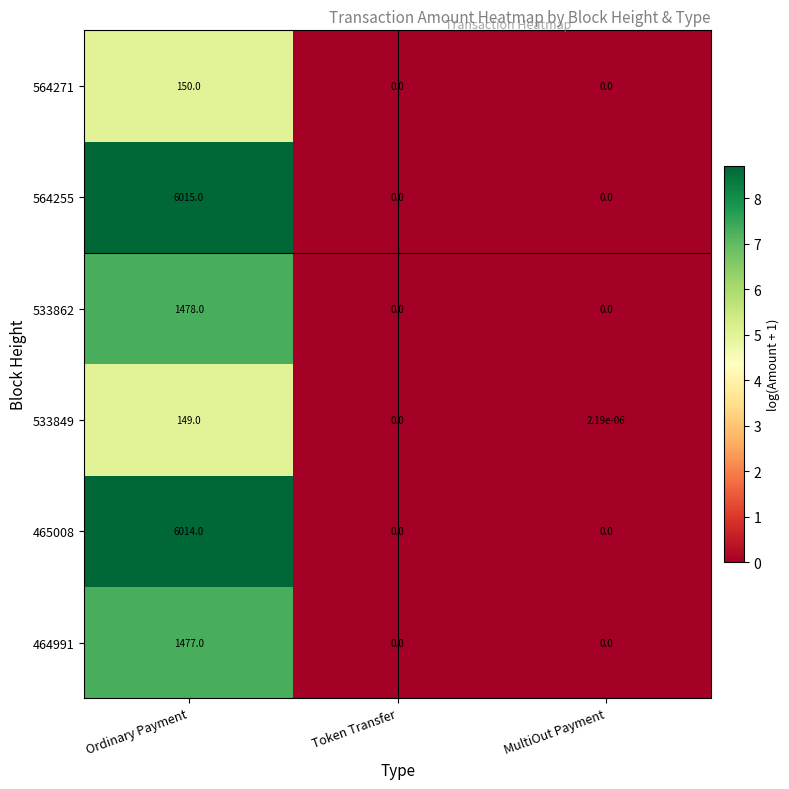

Where is 533849 nearest to the value 74?

MultiOut Payment